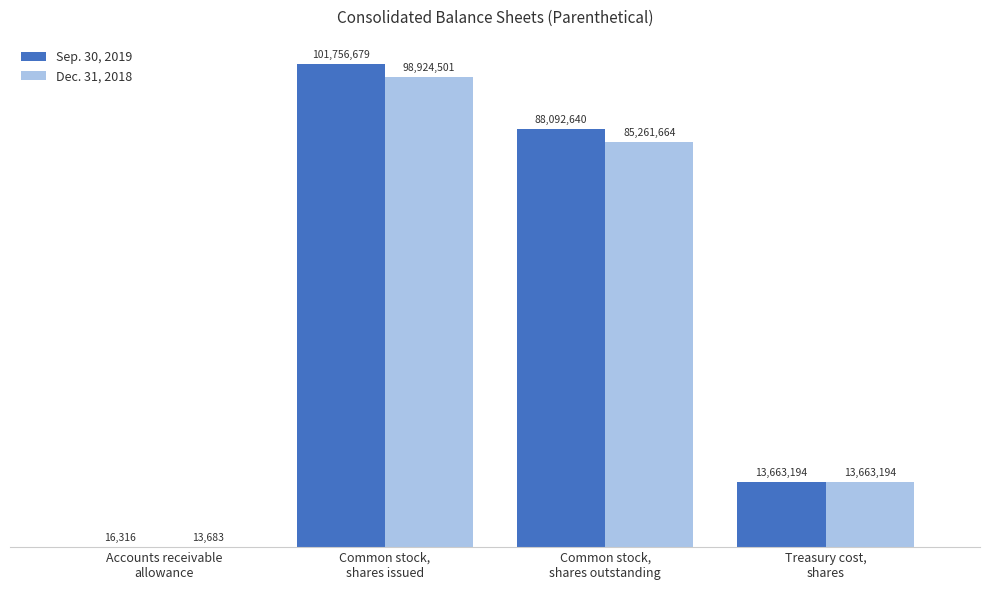

What is the sum of the Dec. 31, 2018 values at Common stock,
shares issued and Accounts receivable
allowance?

98938184